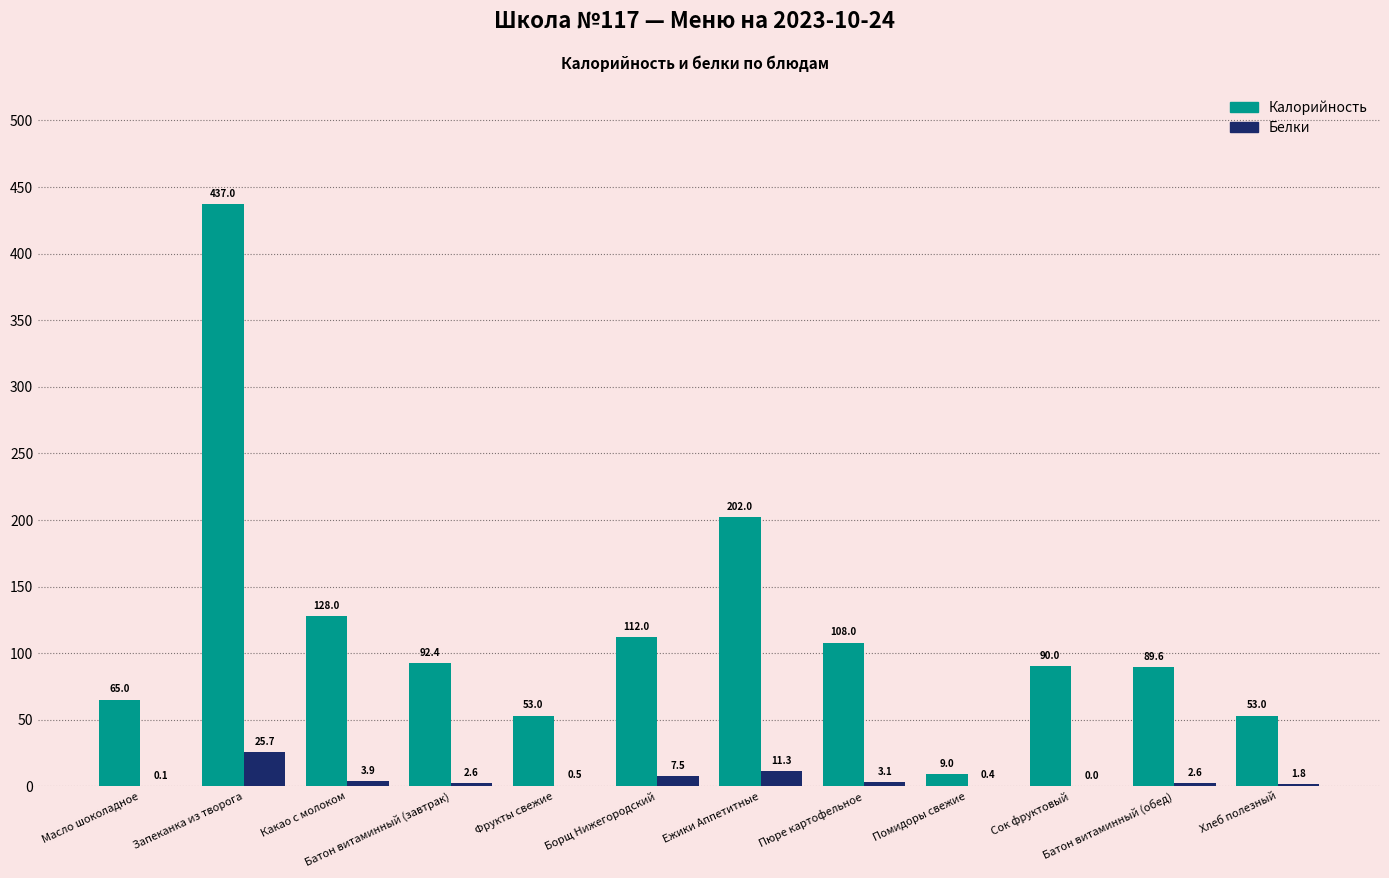

Reading left to right, list all the values displayed in this chart.

Калорийность: 65.0	437.0	128.0	92.4	53.0	112.0	202.0	108.0	9.0	90.0	89.6	53.0
Белки: 0.1	25.7	3.9	2.6	0.5	7.5	11.3	3.1	0.4	0.0	2.6	1.8